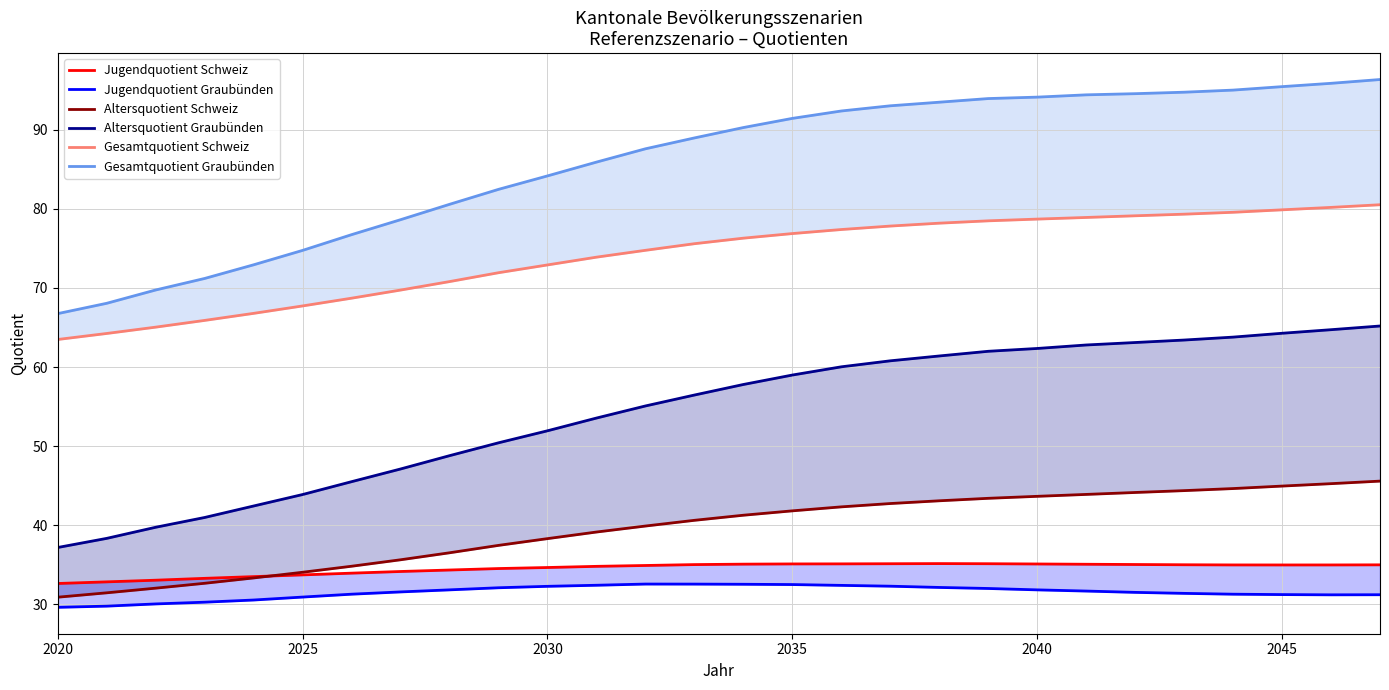

List the series in order of their peak value, highest first.

Gesamtquotient Graubünden, Gesamtquotient Schweiz, Altersquotient Graubünden, Altersquotient Schweiz, Jugendquotient Schweiz, Jugendquotient Graubünden